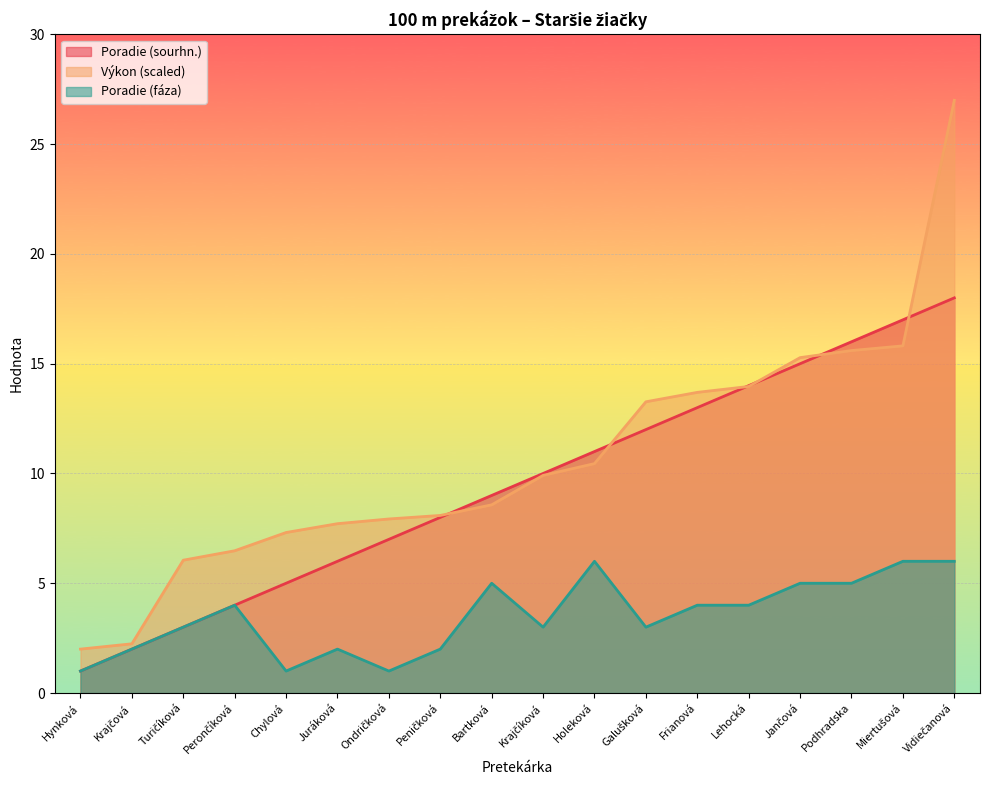

What position from the right is Bartková?

10